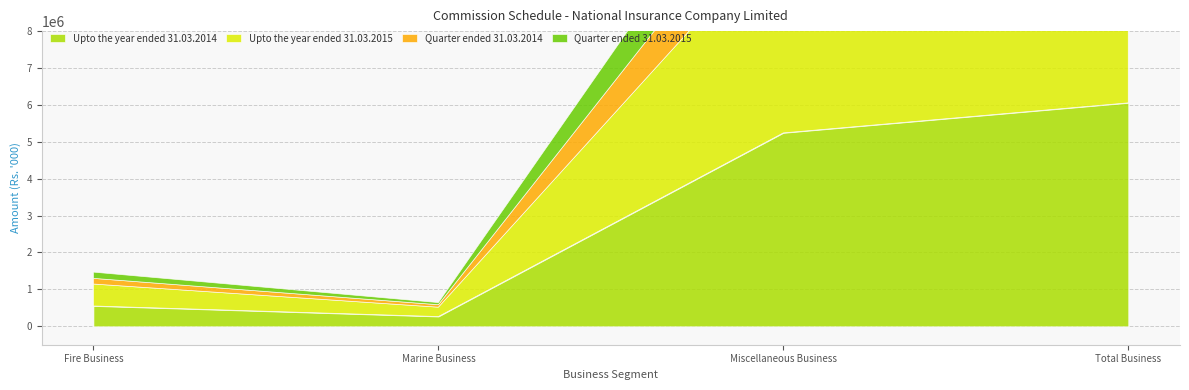

What is the value of the Quarter ended 31.03.2015 point at the 1st from the left?

169130